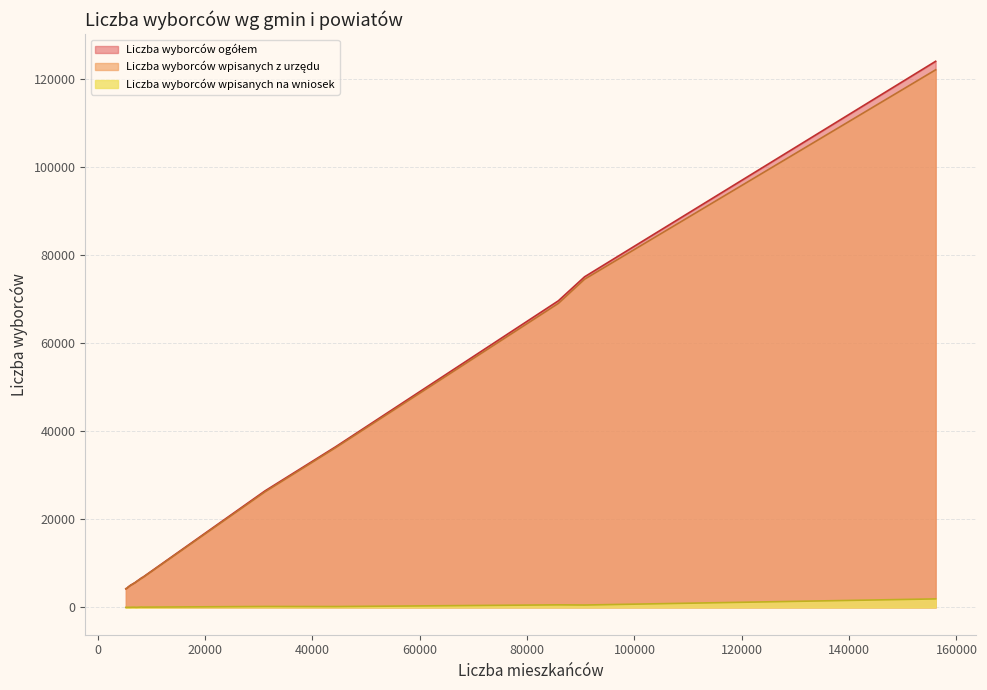

What is the difference between the second highest and second lowest values in the Liczba wyborców ogółem series?

70734